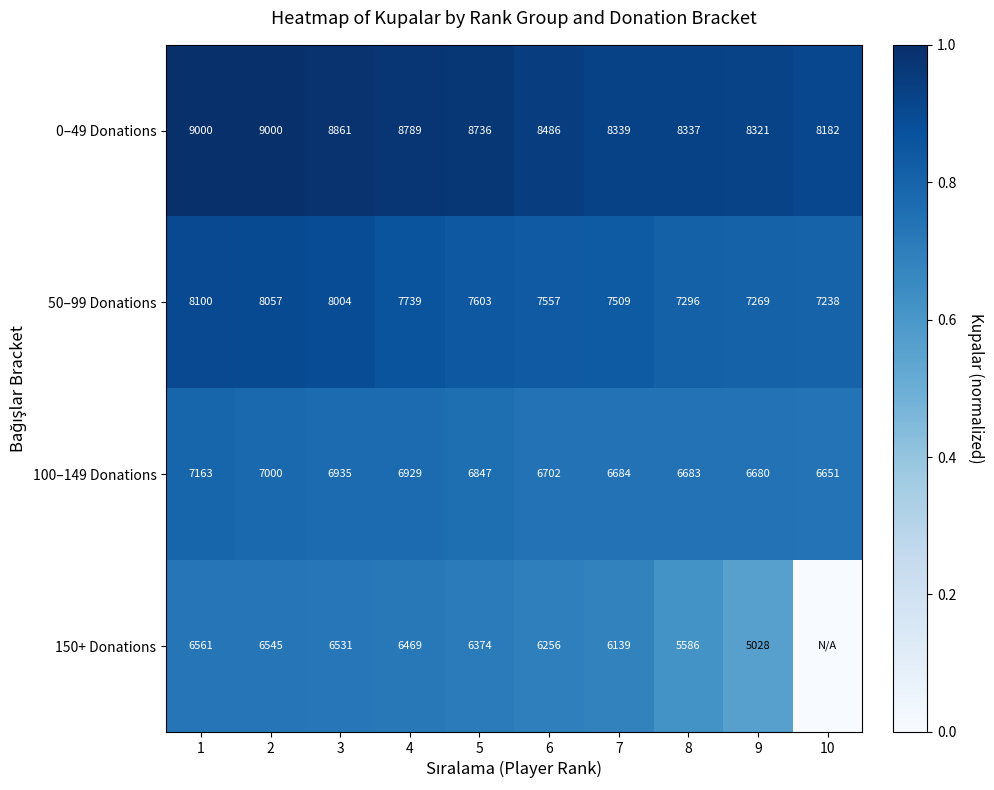

The value of 150+ Donations at 7 is 0.4. True or false?

False